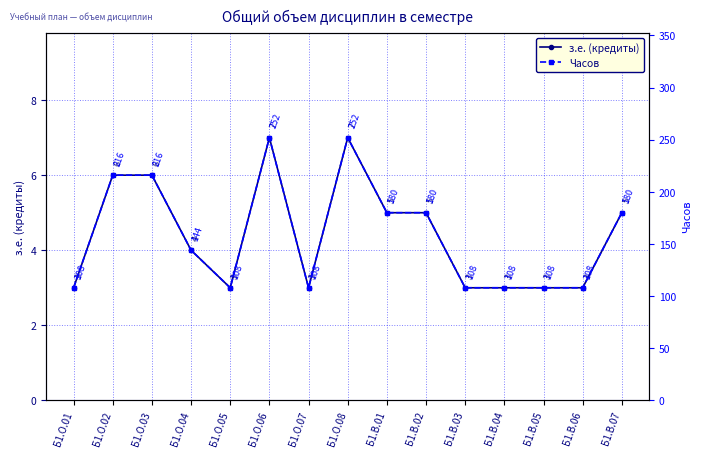

True or false: Часов and з.е. (кредиты) intersect in this chart.

False